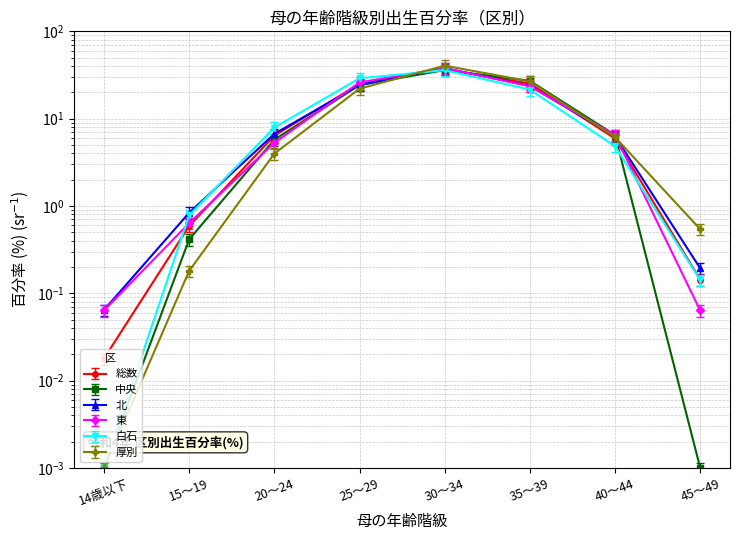

Where is the first local maximum for 白石?

30～34